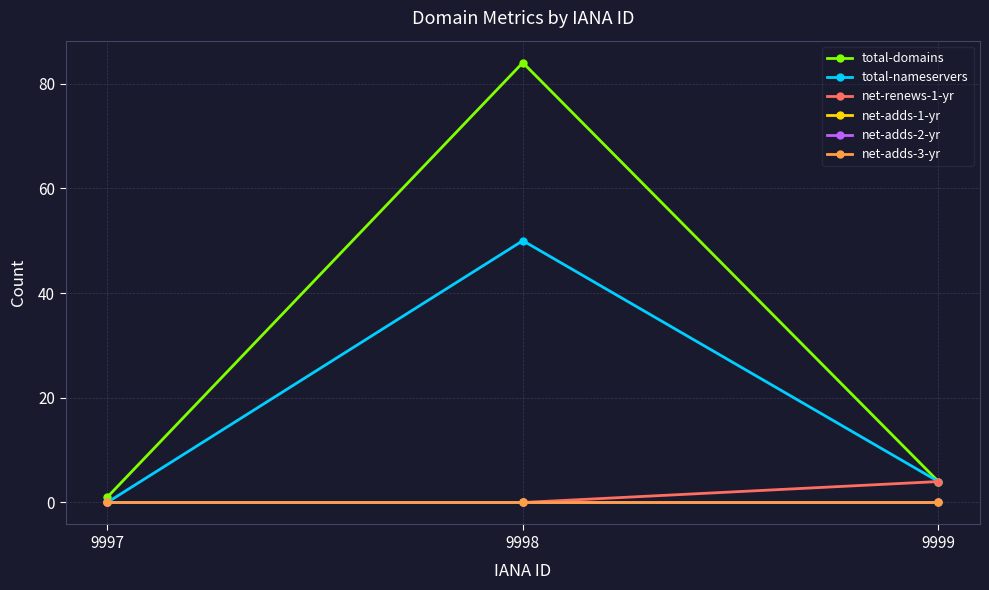

How many lines are shown in the chart?

6